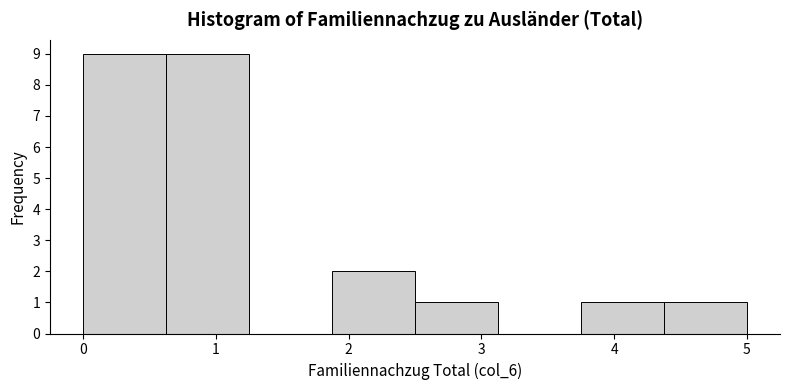

Reading left to right, list every bar in this chart as the range it spans on the x-axis followed by its height. Neither the bar edges nor the heights are printed on the chart, so give them approximately, as read against the axes.

0.0 to 0.6: 9
0.6 to 1.3: 9
1.3 to 1.9: 0
1.9 to 2.5: 2
2.5 to 3.1: 1
3.1 to 3.8: 0
3.8 to 4.4: 1
4.4 to 5.0: 1